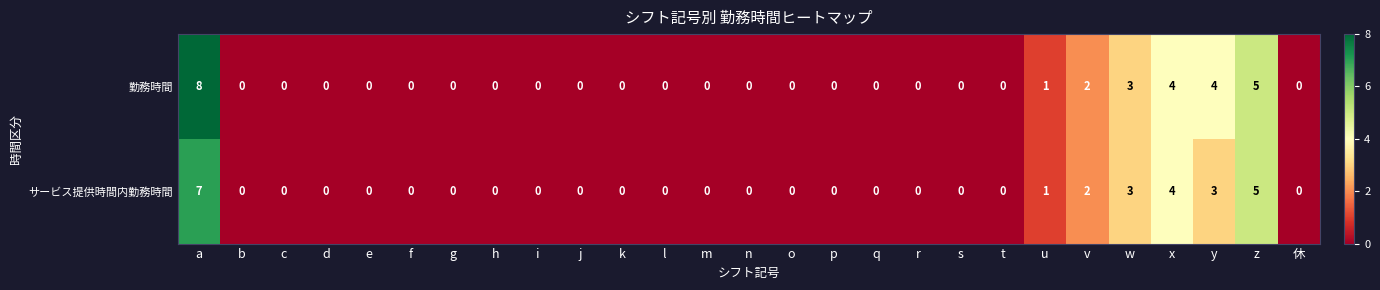

List the series in order of their overall mean, lowest first.

サービス提供時間内勤務時間, 勤務時間